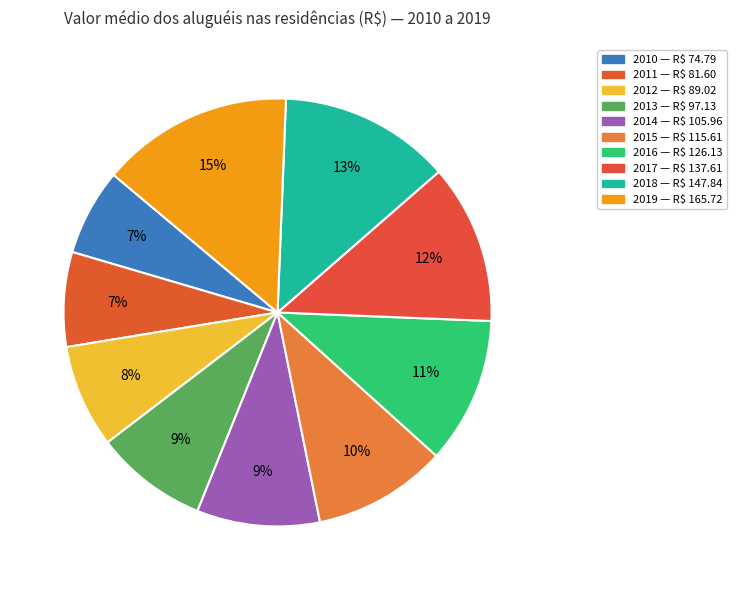

Which category has the smallest portion of the pie?

2010